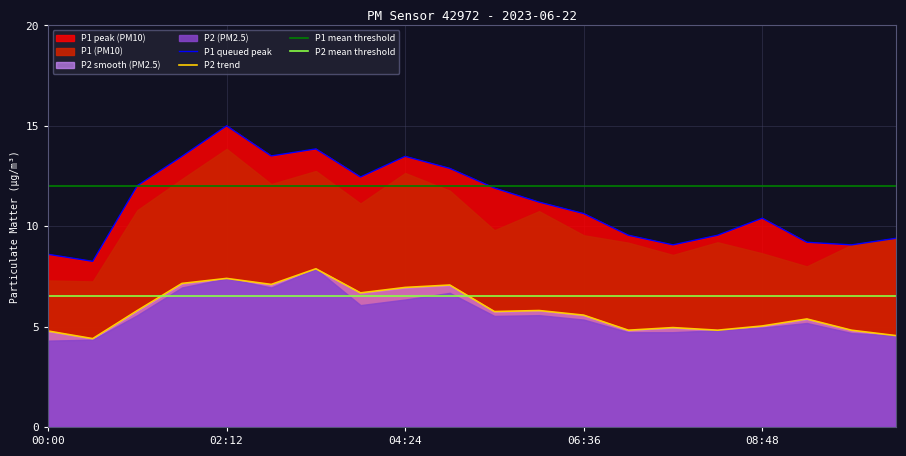

At which label does P2 first exceed 5?

01:06